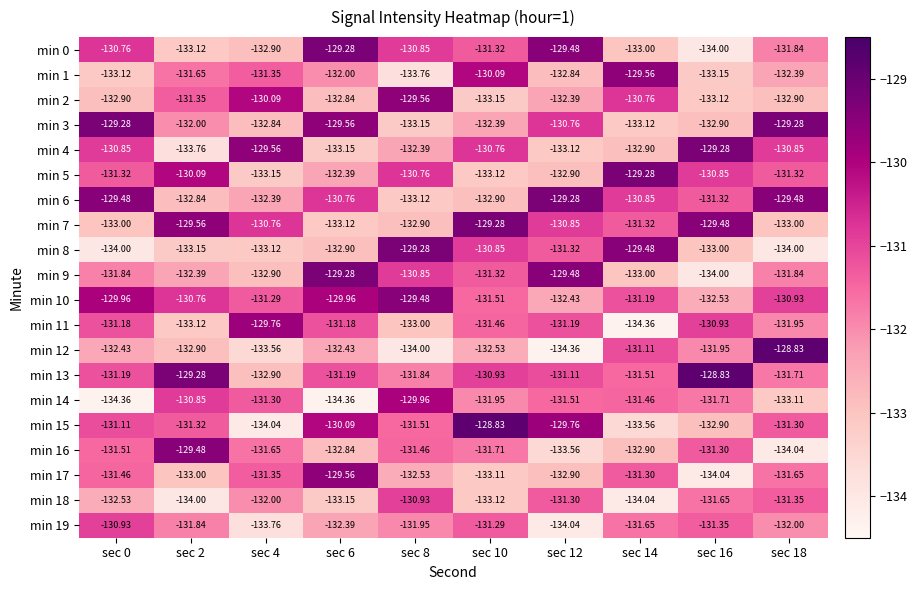

Is the value of min 18 at sec 8 greater than the value of min 15 at sec 2?

Yes